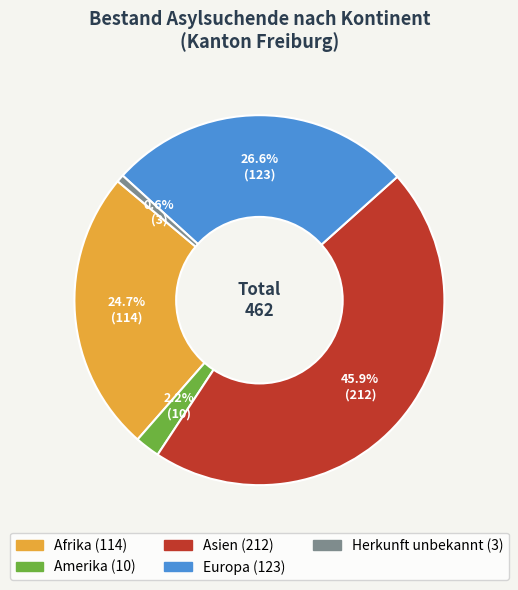

Is there a majority slice in this chart?

No